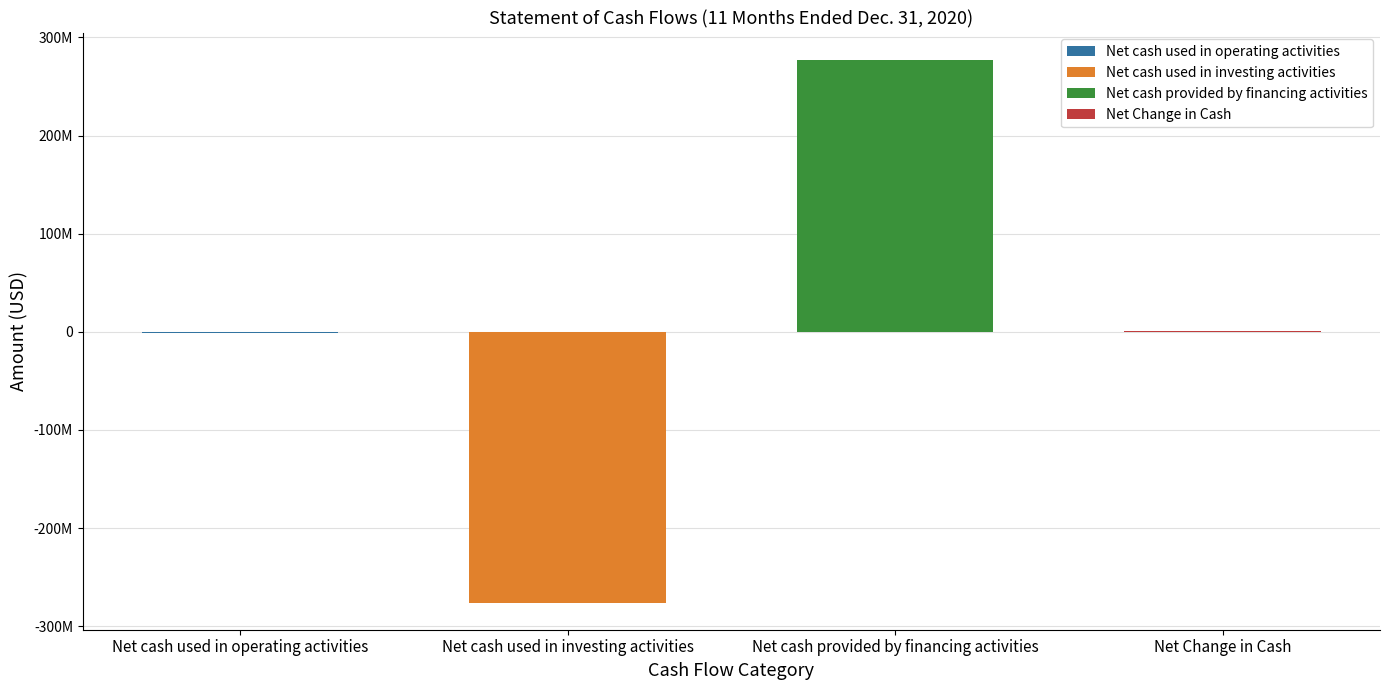

List the labels in order of value, largest first.

Net cash provided by financing activities, Net Change in Cash, Net cash used in operating activities, Net cash used in investing activities